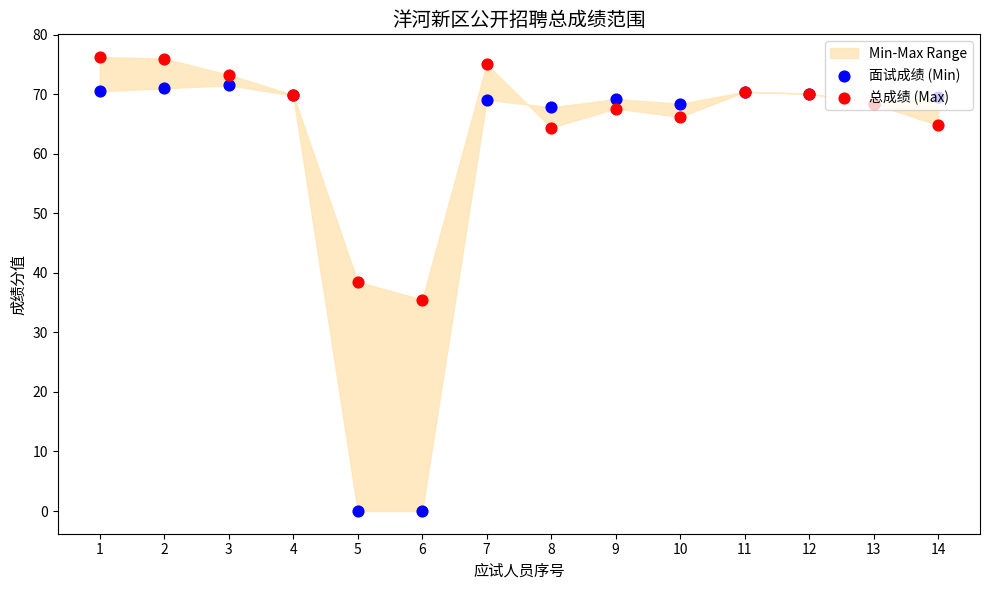

Is the value of 总成绩 (Max) at 8 greater than the value of 面试成绩 (Min) at 2?

No